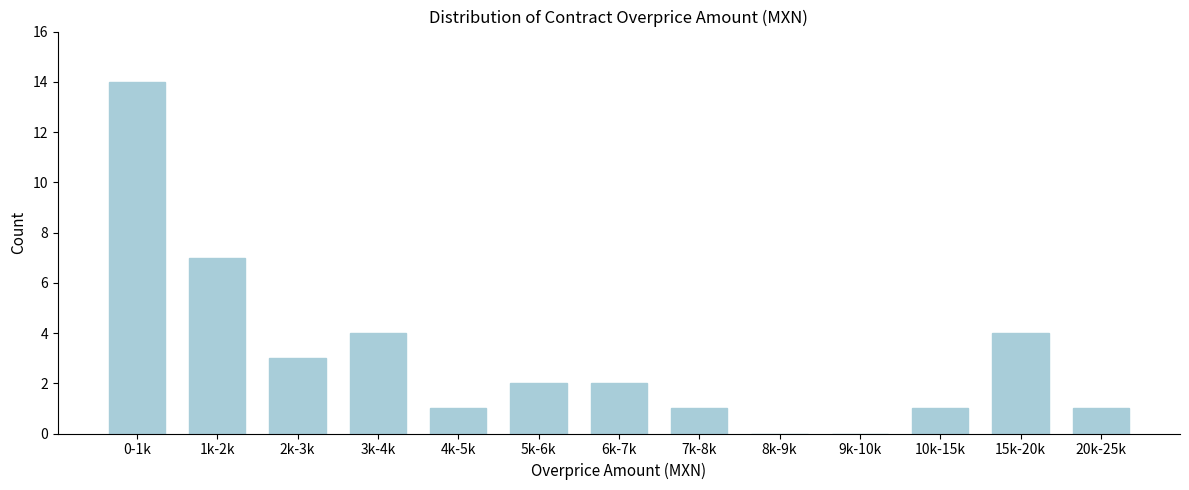

Reading left to right, transcribe all the data shown in this chart.

0-1k=14	1k-2k=7	2k-3k=3	3k-4k=4	4k-5k=1	5k-6k=2	6k-7k=2	7k-8k=1	8k-9k=0	9k-10k=0	10k-15k=1	15k-20k=4	20k-25k=1